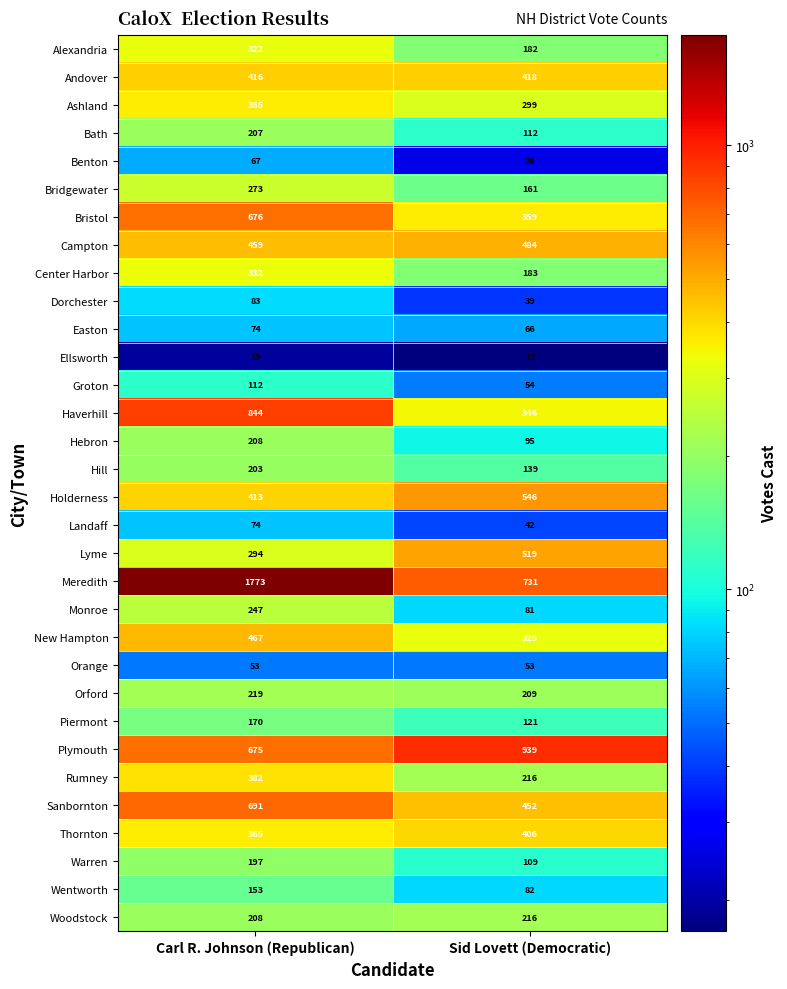

List the labels in order of Easton value, smallest first.

Sid Lovett (Democratic), Carl R. Johnson (Republican)